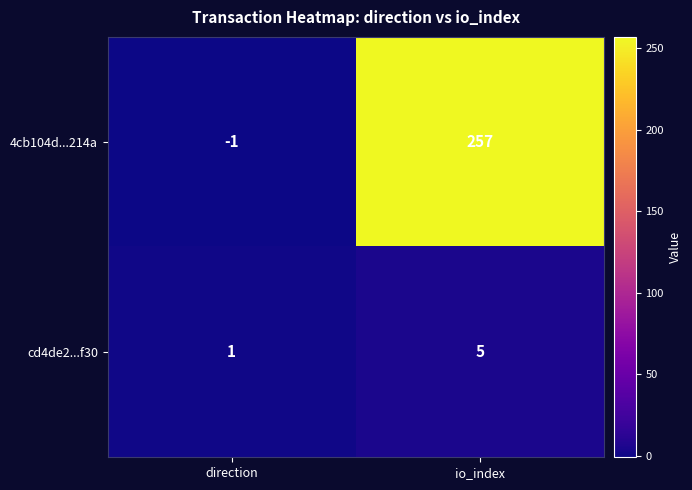

What is the maximum value shown in the chart?

257